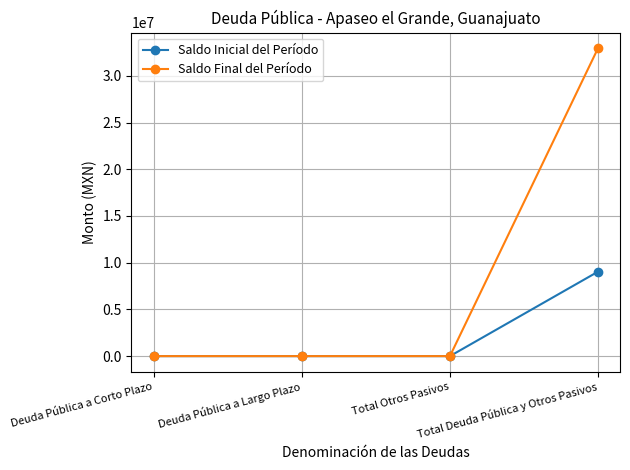

What is the greatest value displayed?

32976226.6